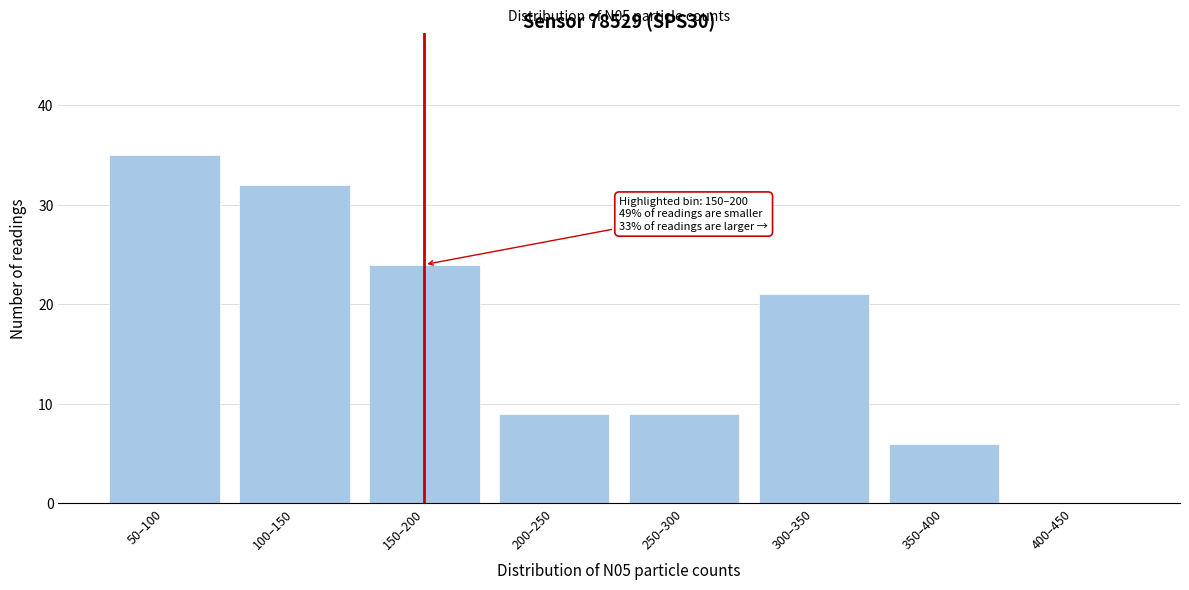

Reading left to right, extract all data points from this chart.

50–100=35	100–150=32	150–200=24	200–250=9	250–300=9	300–350=21	350–400=6	400–450=0